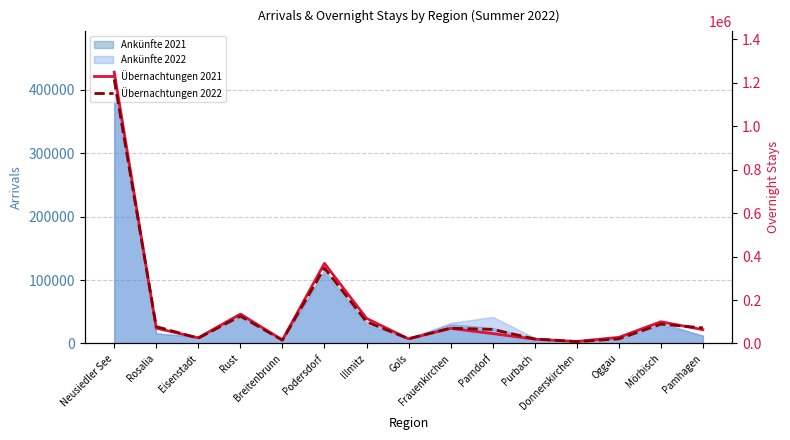

What is the maximum value shown in the chart?

1249742